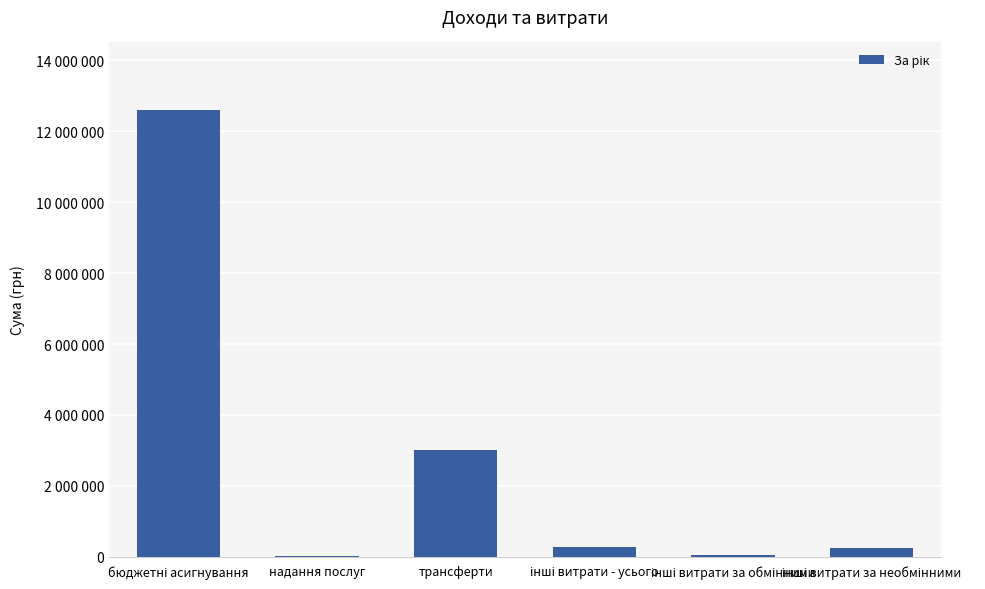

Reading right to left, transcribe all the data shown in this chart.

236182	44037	280219	3000000	8152	12616870